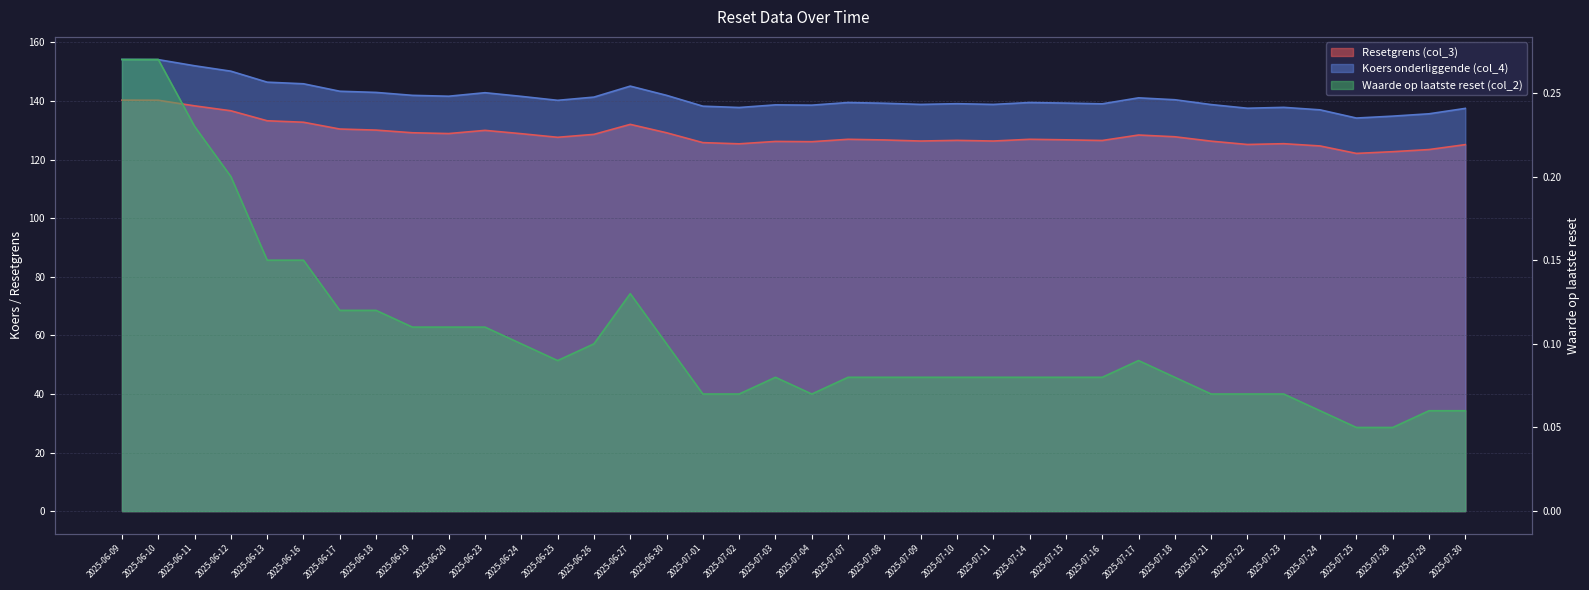

At which category does Koers onderliggende (col_4) reach its first local peak?

2025-06-23